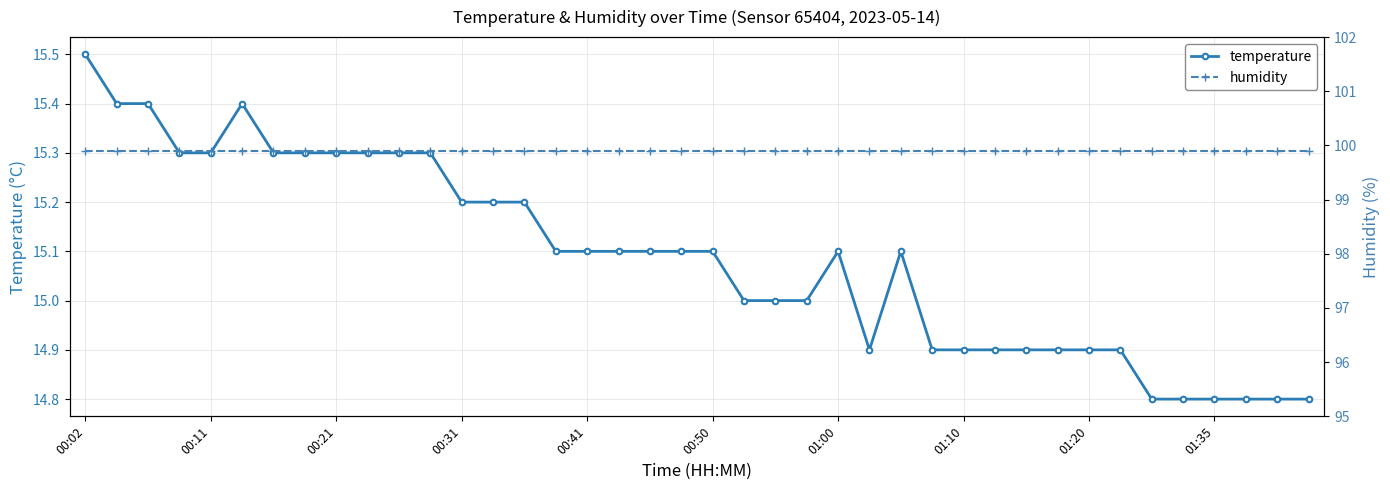

True or false: temperature has more than 0 interior local peaks.

True